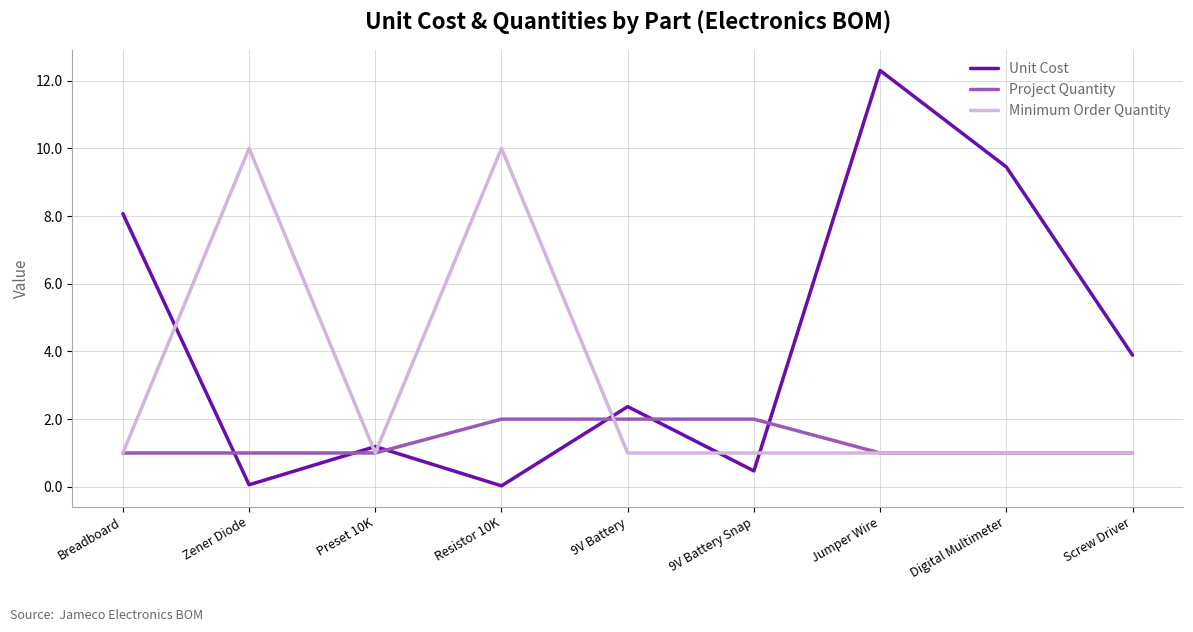

List the series in order of their overall mean, lowest first.

Project Quantity, Minimum Order Quantity, Unit Cost